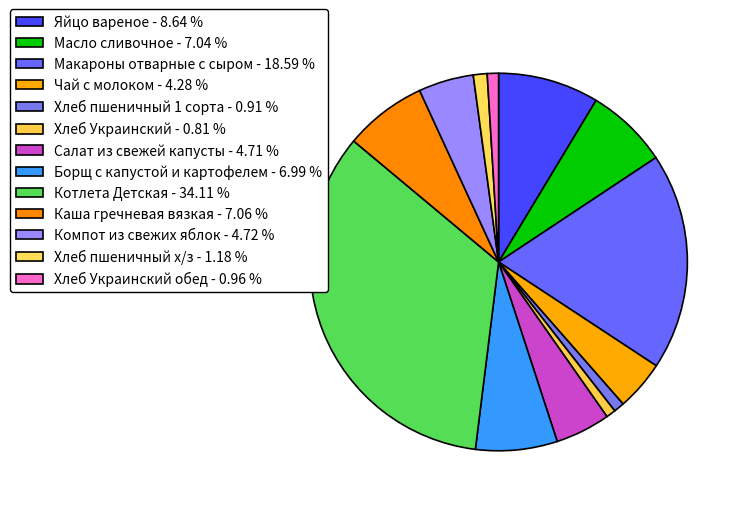

How many slices are in this pie chart?

13